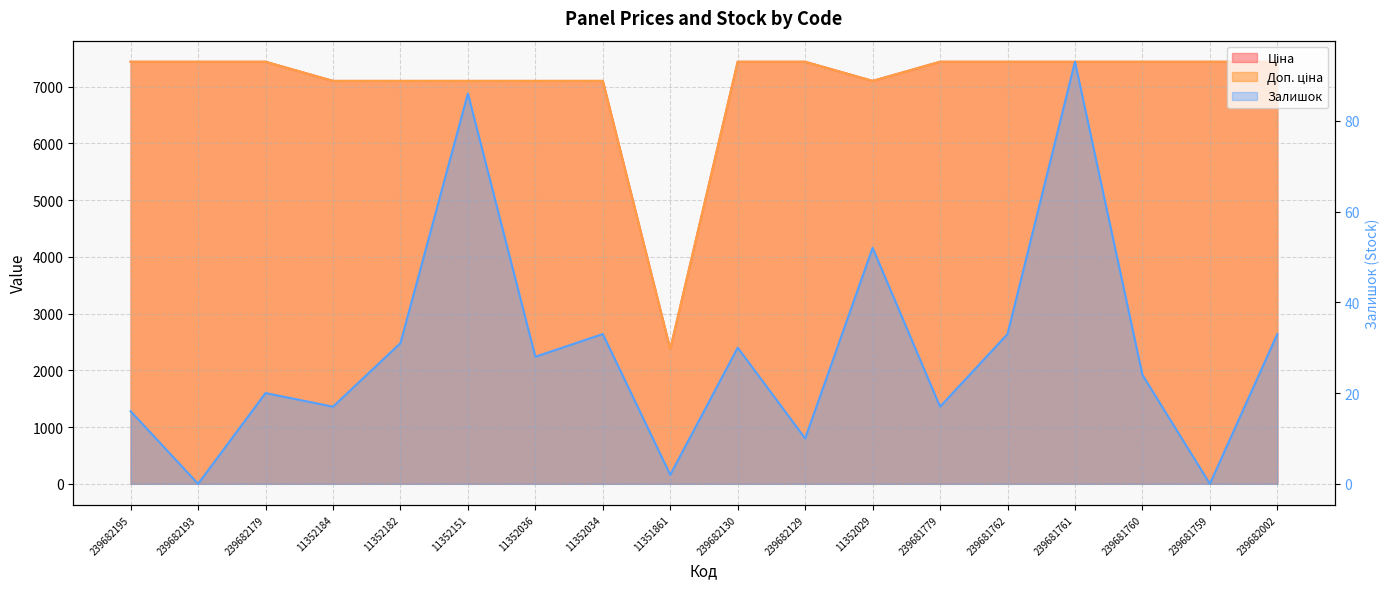

Reading left to right, list all the values displayed in this chart.

Ціна: 7436.2	7436.2	7436.2	7098.8	7098.8	7098.8	7098.8	7098.8	2372.4	7436.2	7436.2	7098.8	7436.2	7436.2	7436.2	7436.2	7436.2	7436.2
Доп. ціна: 7436.2	7436.2	7436.2	7098.8	7098.8	7098.8	7098.8	7098.8	2372.0	7436.2	7436.2	7098.8	7436.2	7436.2	7436.2	7436.2	7436.2	7436.2
Залишок: 16.0	0.0	20.0	17.0	31.0	86.0	28.0	33.0	2.0	30.0	10.0	52.0	17.0	33.0	93.0	24.0	0.0	33.0